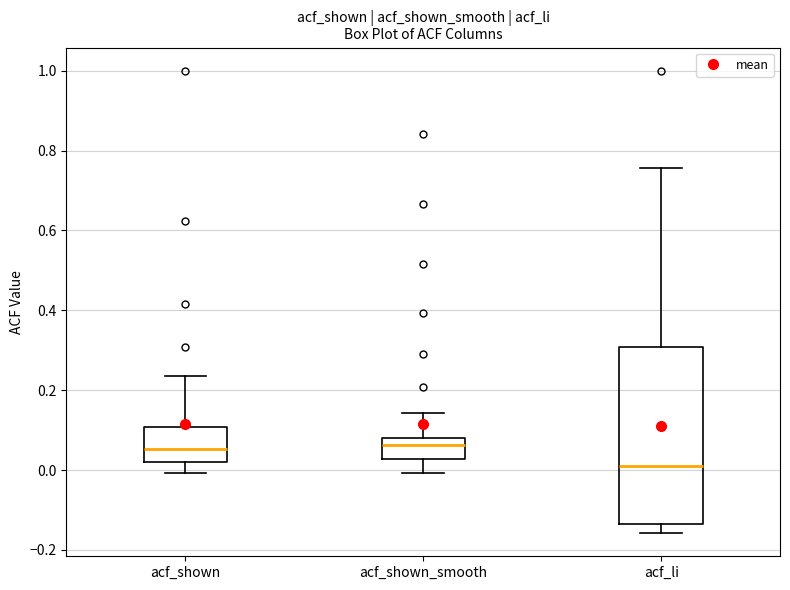

Where is the lower edge of the box for acf_shown_smooth on the y-axis? The values are not printed on the chart, so give them approximately, as read against the axis.

0.02